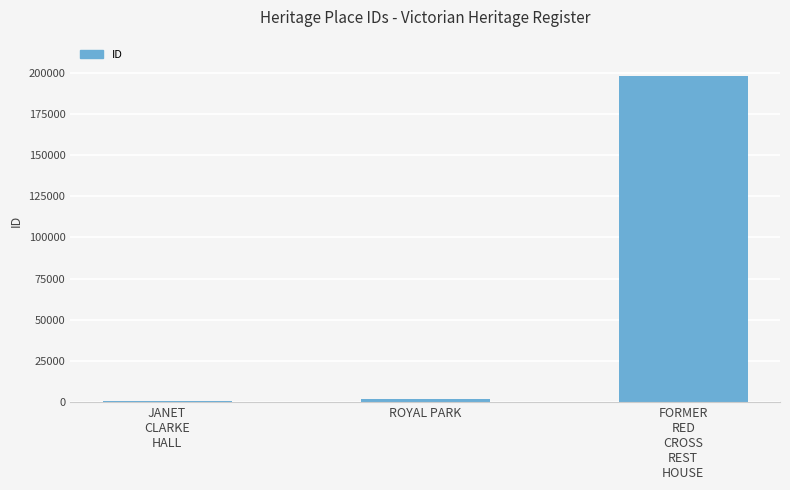

What is the sum of all values?

200811